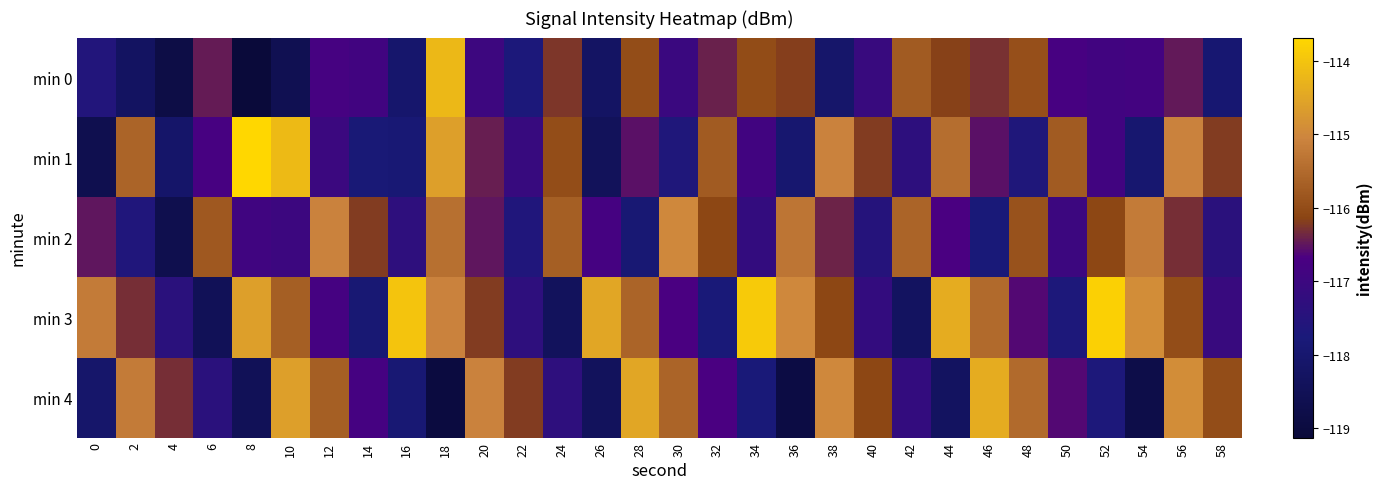

At how many categories does at least one series exceed -118?

30